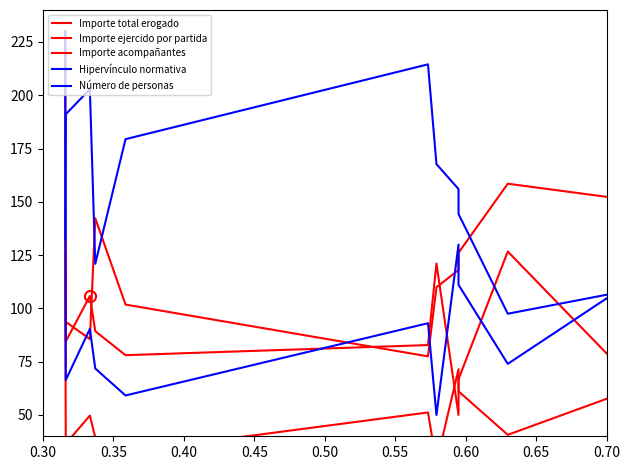

What are all the series names shown in the legend?

Importe total erogado, Importe ejercido por partida, Importe acompañantes, Hipervínculo normativa, Número de personas